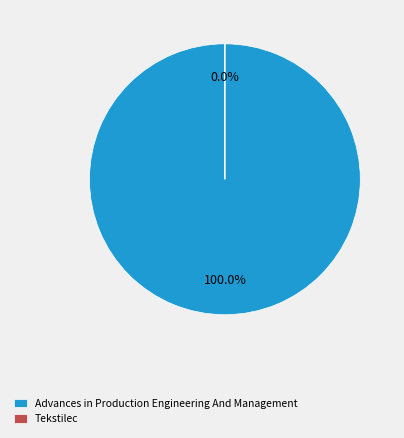

Which slice is the largest?

Advances in Production Engineering And Management